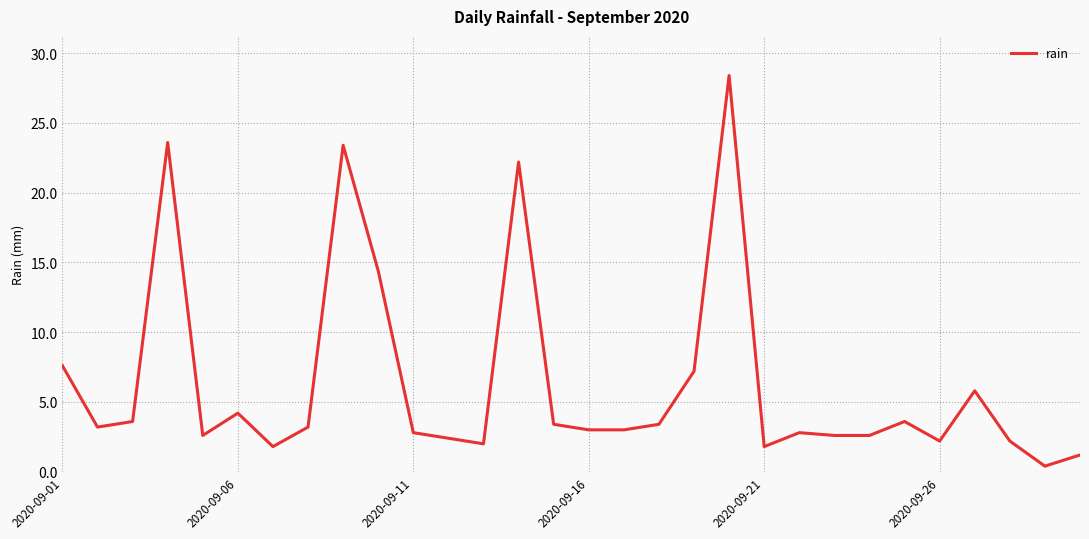

What is the difference between the maximum and minimum values?

28.0